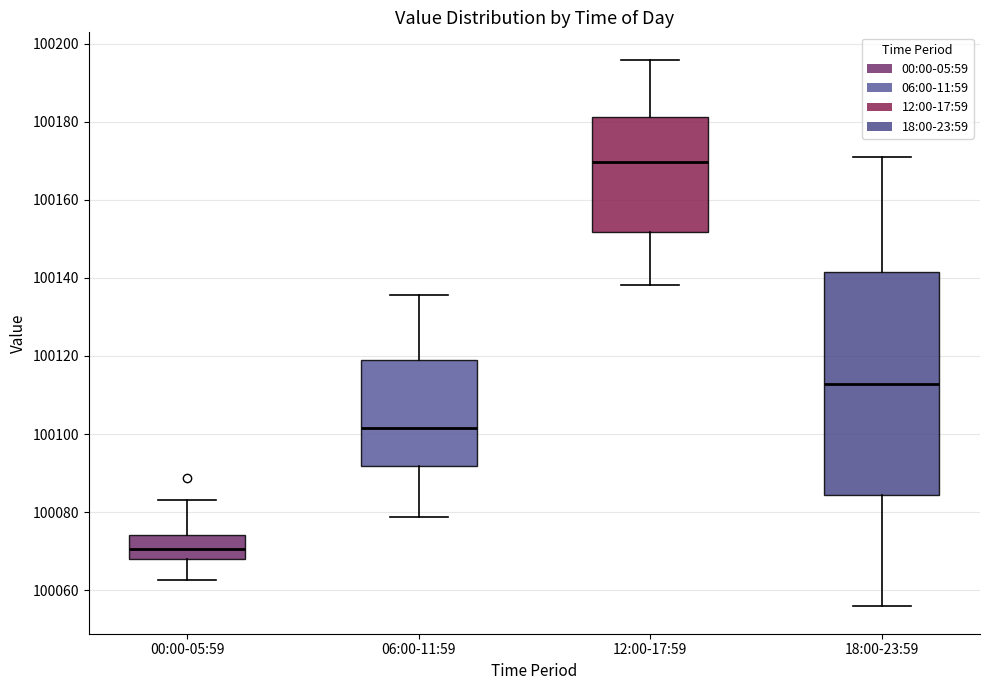

Which box's median line is the lowest?

00:00-05:59